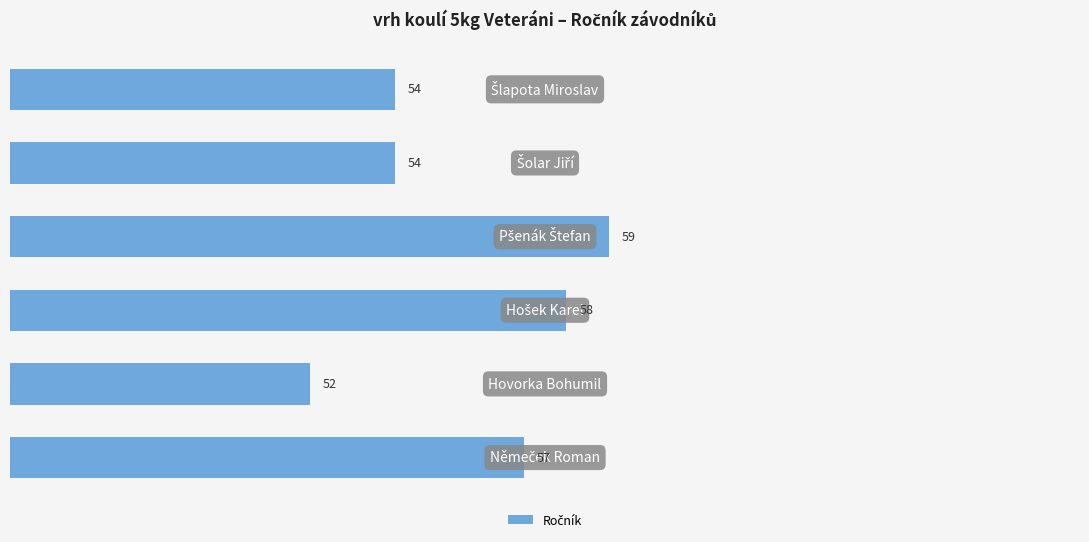

What is the maximum value shown in the chart?

59